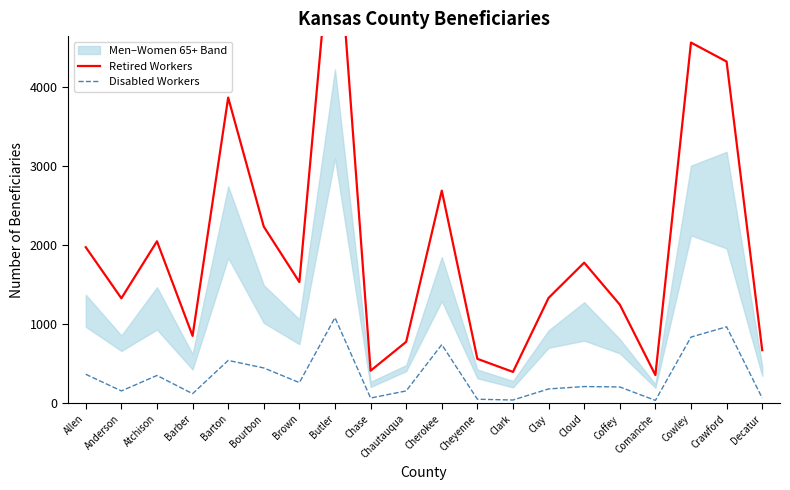

True or false: Retired Workers and Disabled Workers intersect in this chart.

False